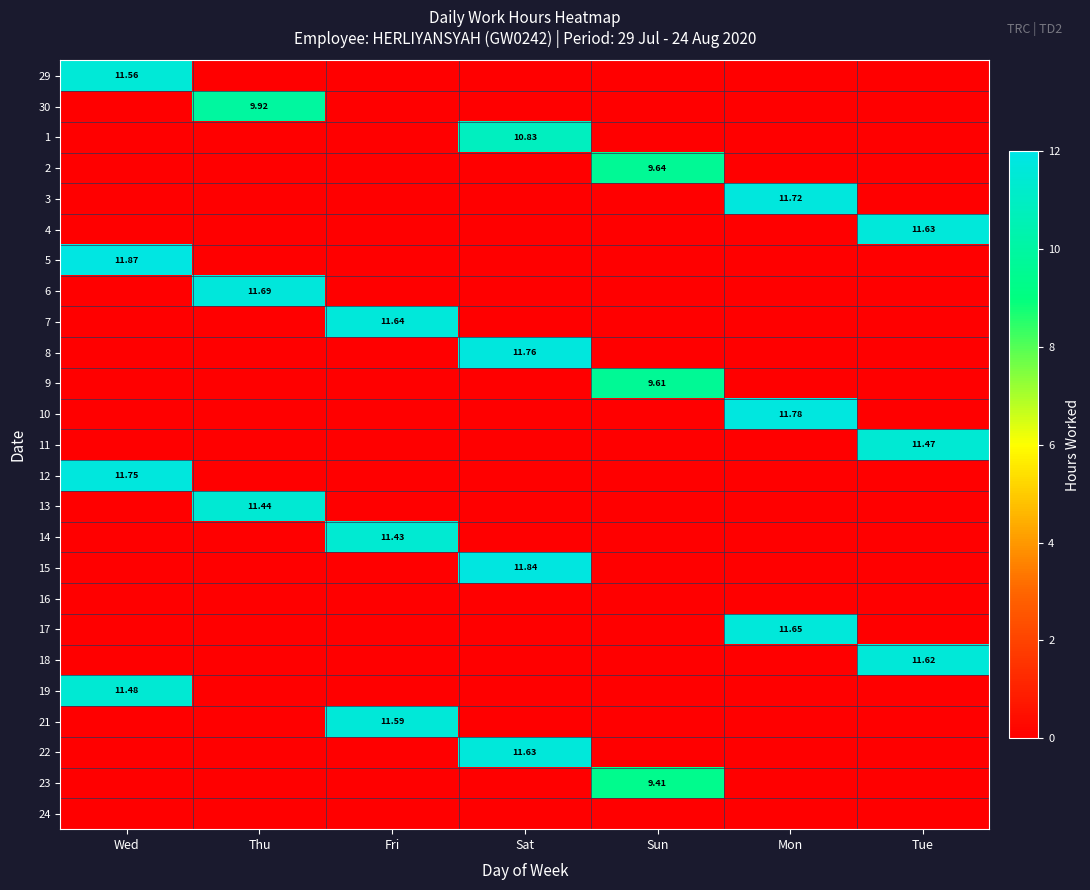

Is it true that 3 equals 0.0 at Sun?

True